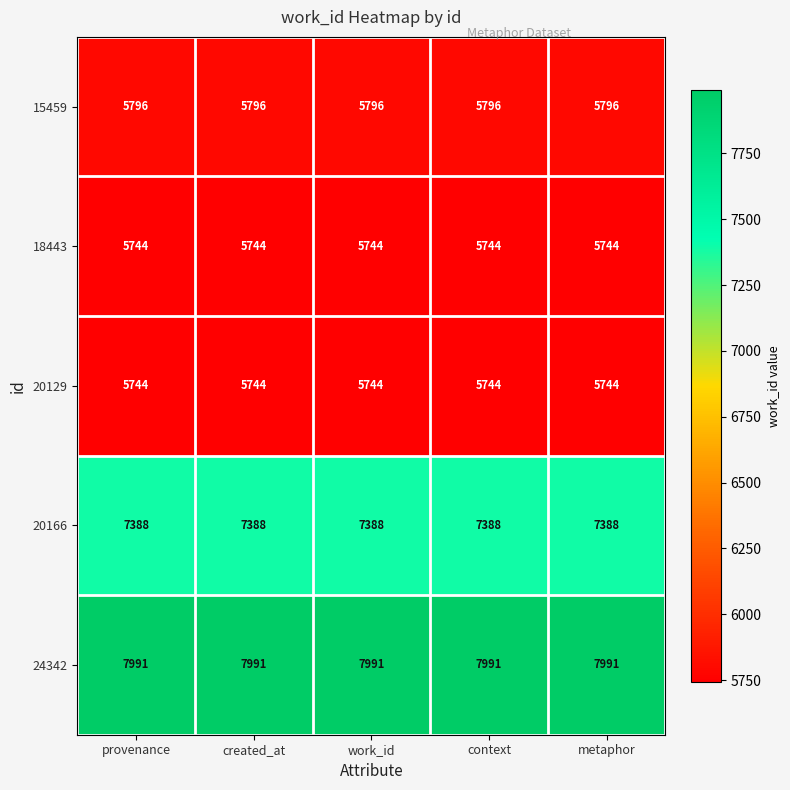

What is the highest value of the 15459 series?

5796